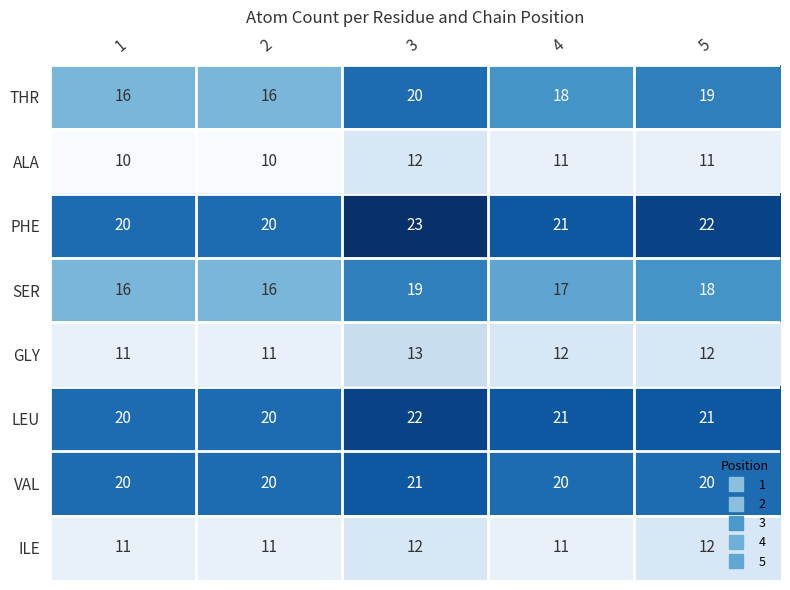

The value of THR at 2 is 16. True or false?

True